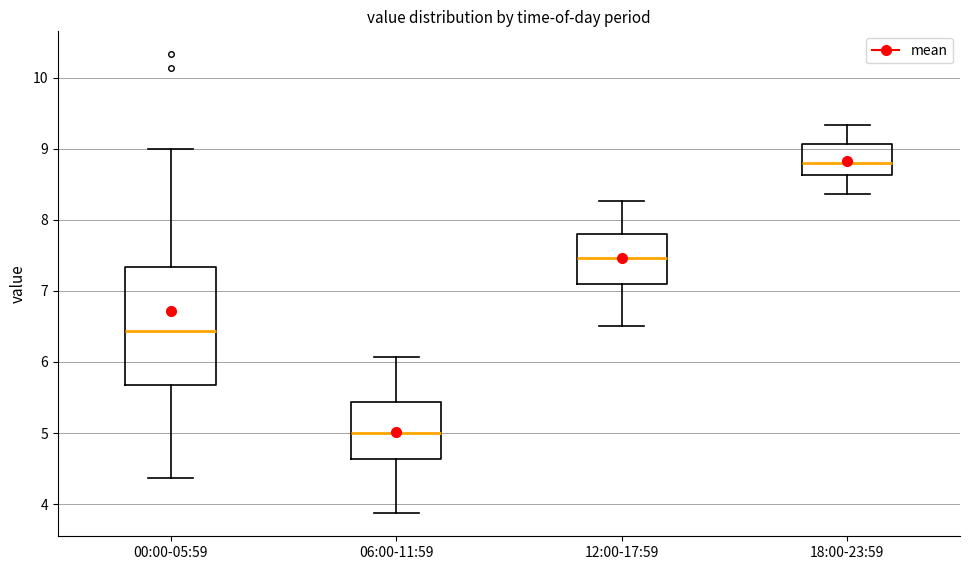

Reading left to right, read every box against the y-axis: the position of its median line, the range the box covers, and the ends of its whiskers. The values are not printed on the chart, so give them approximately, as read against the axis.

00:00-05:59: median 6.4, box 5.7 to 7.3, whiskers 4.4 to 9.0
06:00-11:59: median 5.0, box 4.6 to 5.4, whiskers 3.9 to 6.1
12:00-17:59: median 7.5, box 7.1 to 7.8, whiskers 6.5 to 8.3
18:00-23:59: median 8.8, box 8.6 to 9.1, whiskers 8.4 to 9.3